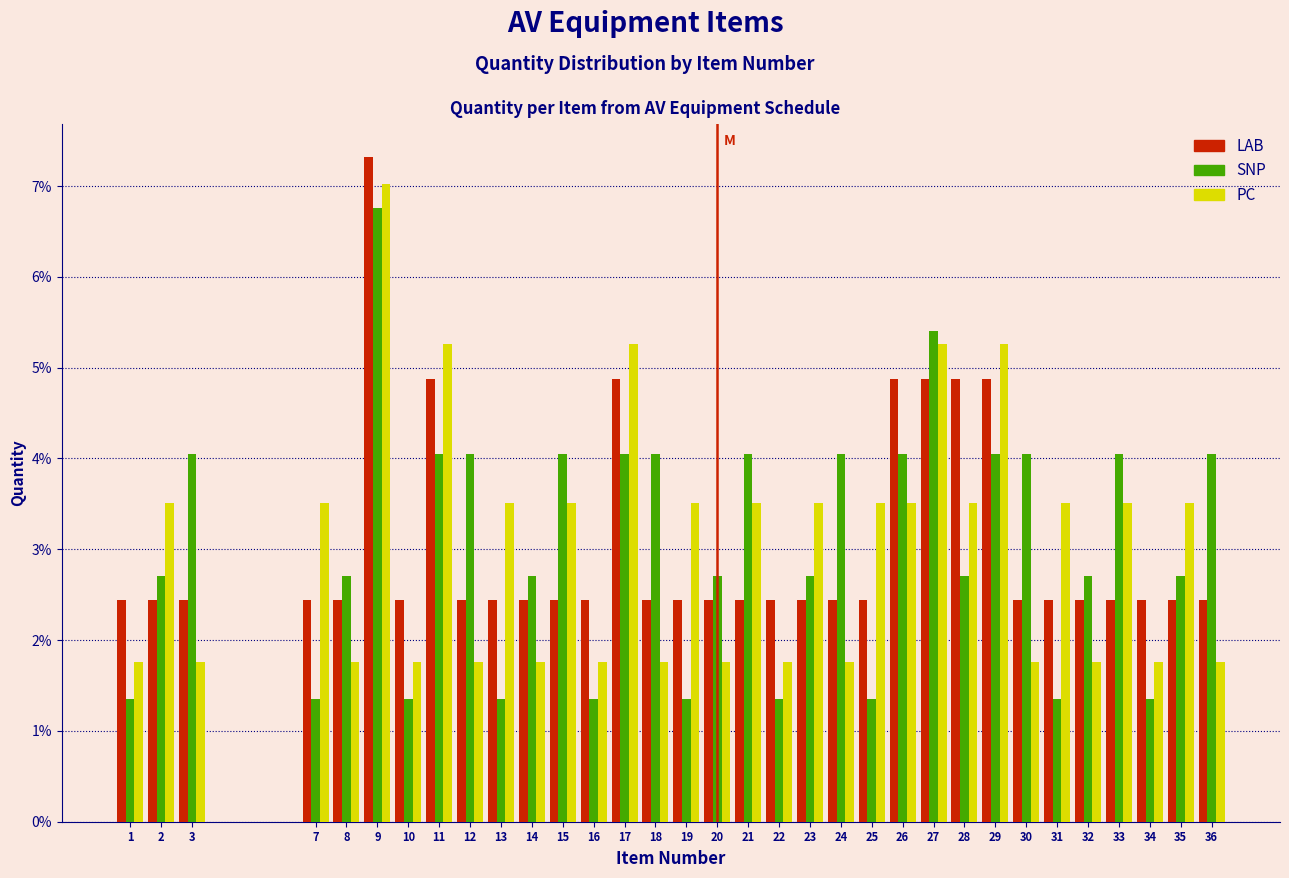

What is the difference between the highest and lowest values at 23?

1.1